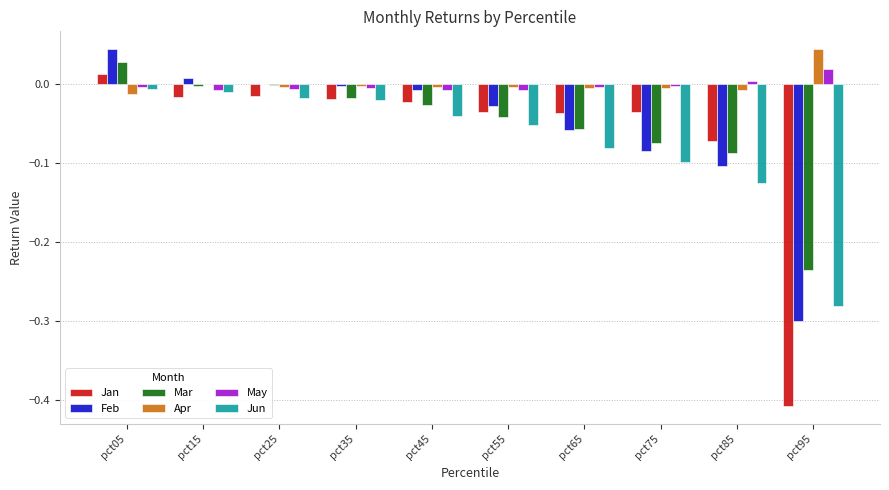

At which category is the sum across all series the highest?

pct05